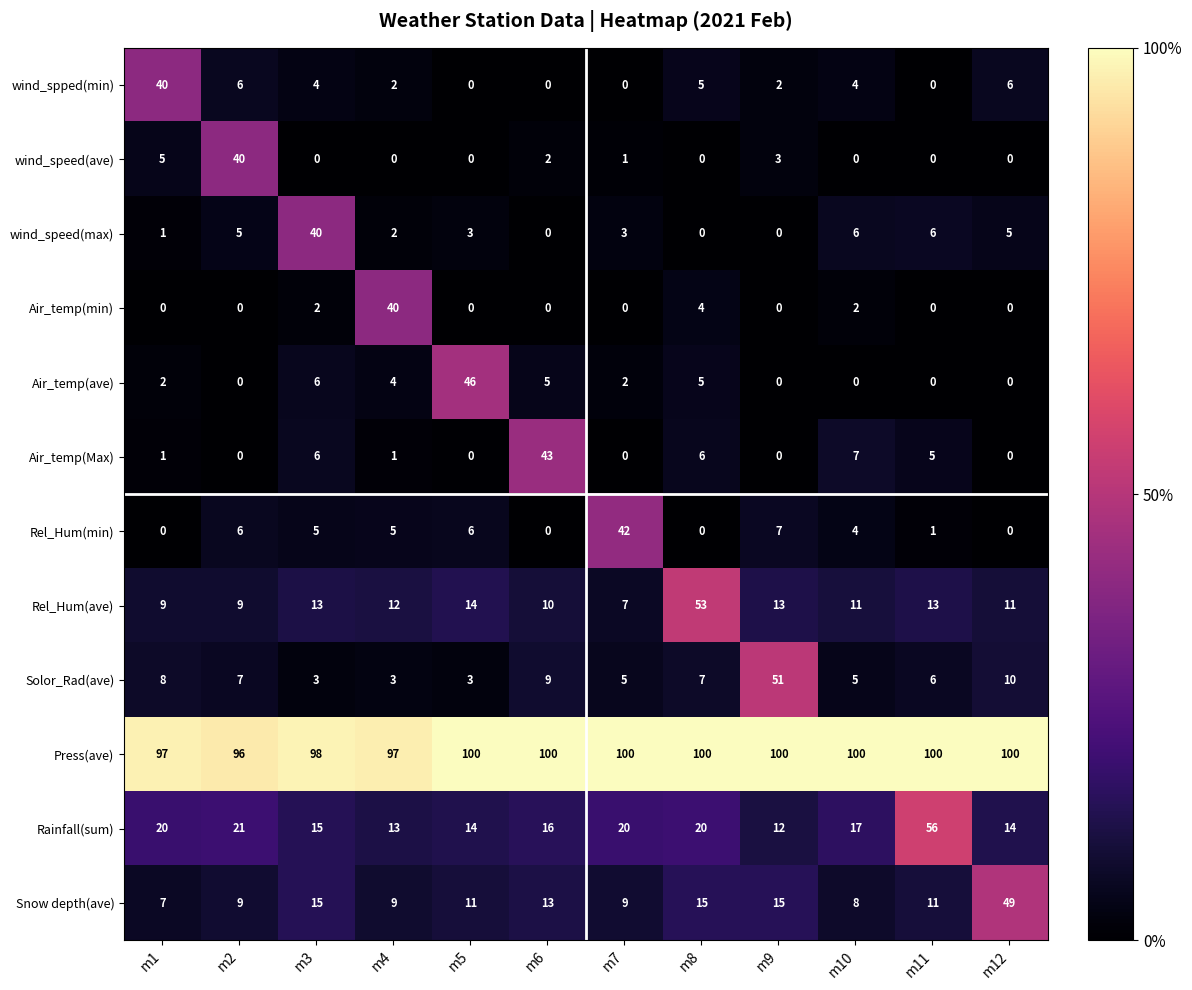

What is the difference between the highest and lowest values at m9?

100